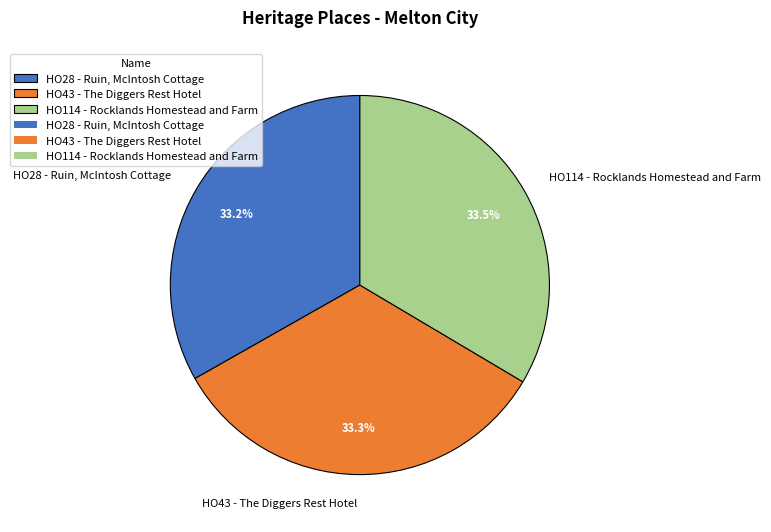

Approximately how many times larger is the value at HO114 - Rocklands Homestead and Farm compared to HO43 - The Diggers Rest Hotel?

1.0